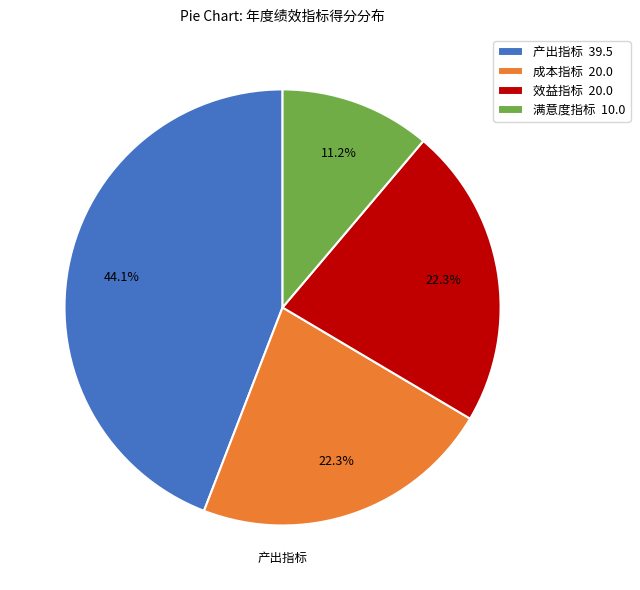

Between 成本指标 20.0 and 产出指标 39.5, which is larger?

产出指标 39.5